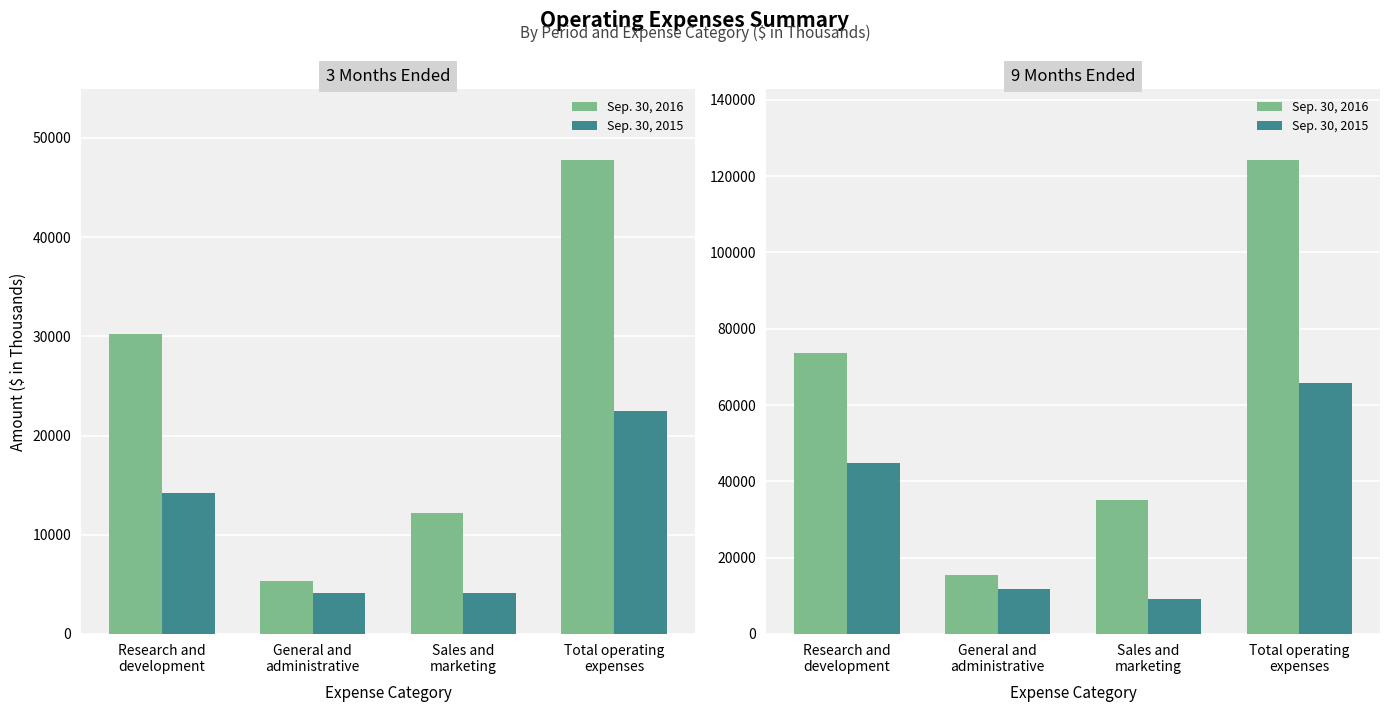

How many data points in Sep. 30, 2015 are above 44920?

1